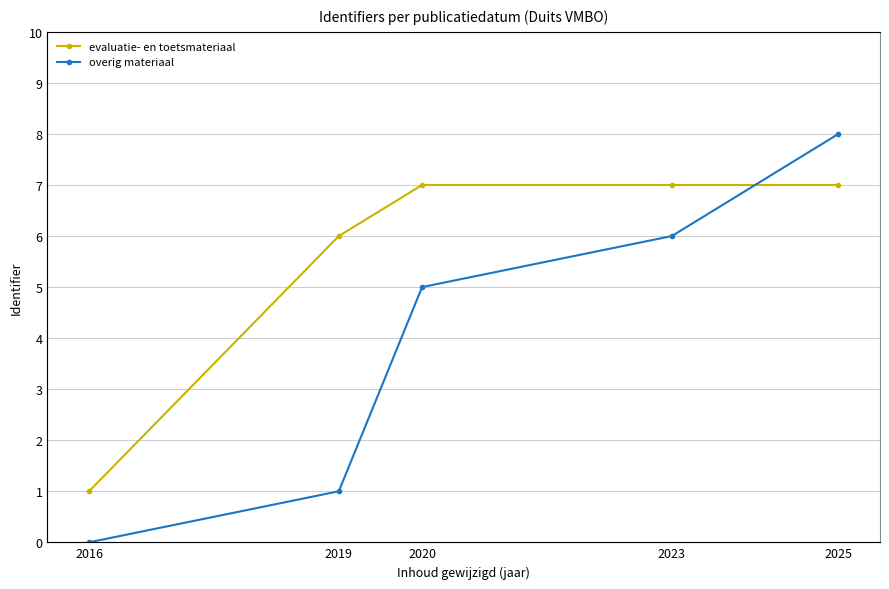

At which category is the sum across all series the highest?

2025